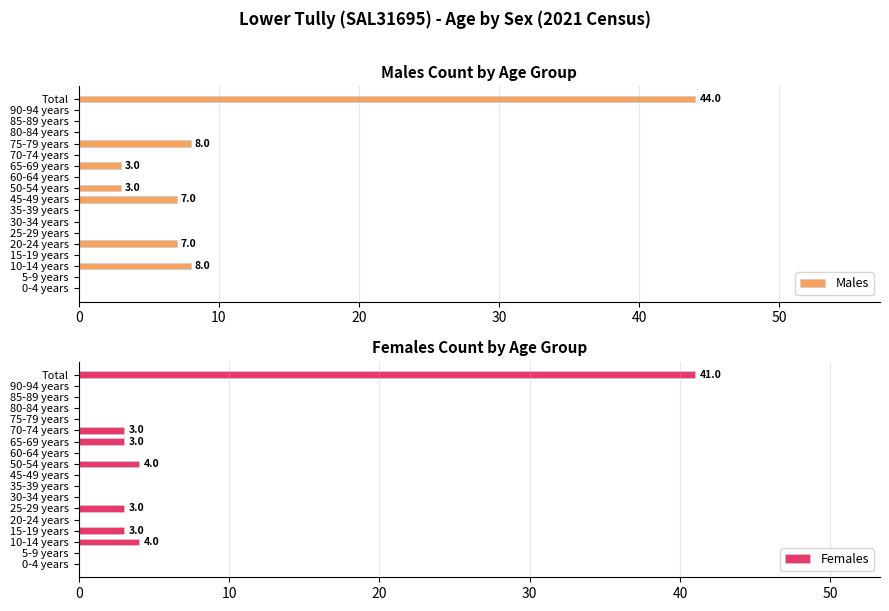

What are all the series names shown in the legend?

Males, Females